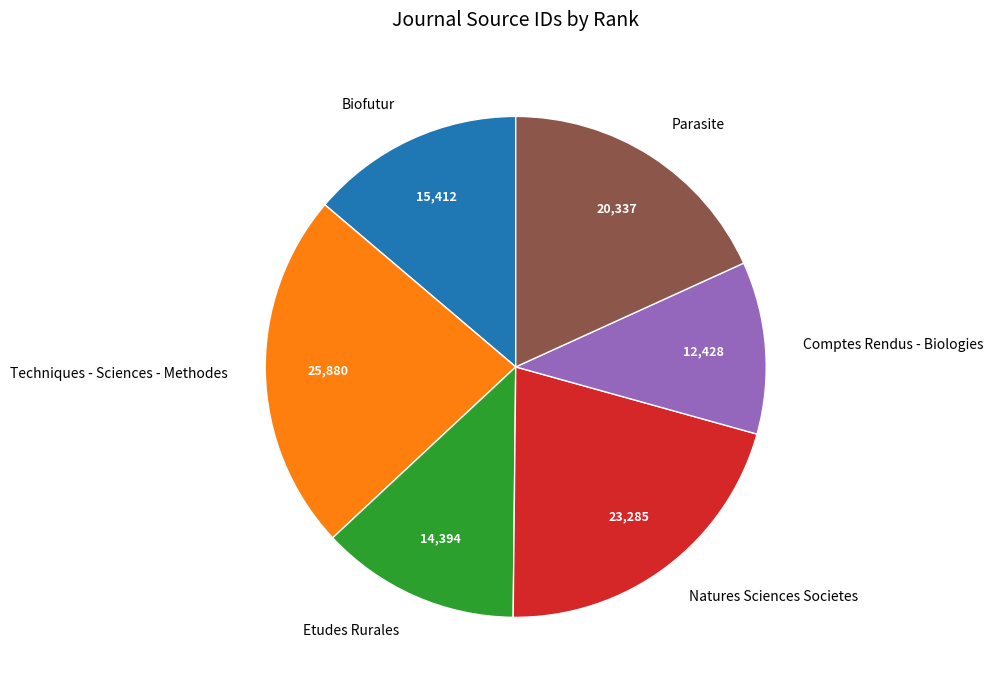

Count the number of slices in the pie.

6